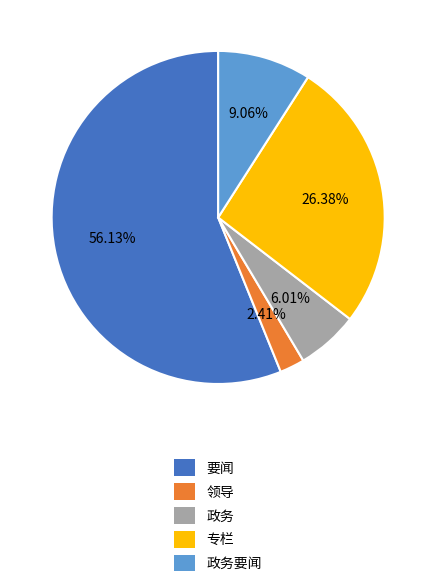

To the nearest percent, what portion does 要闻 represent?

56%